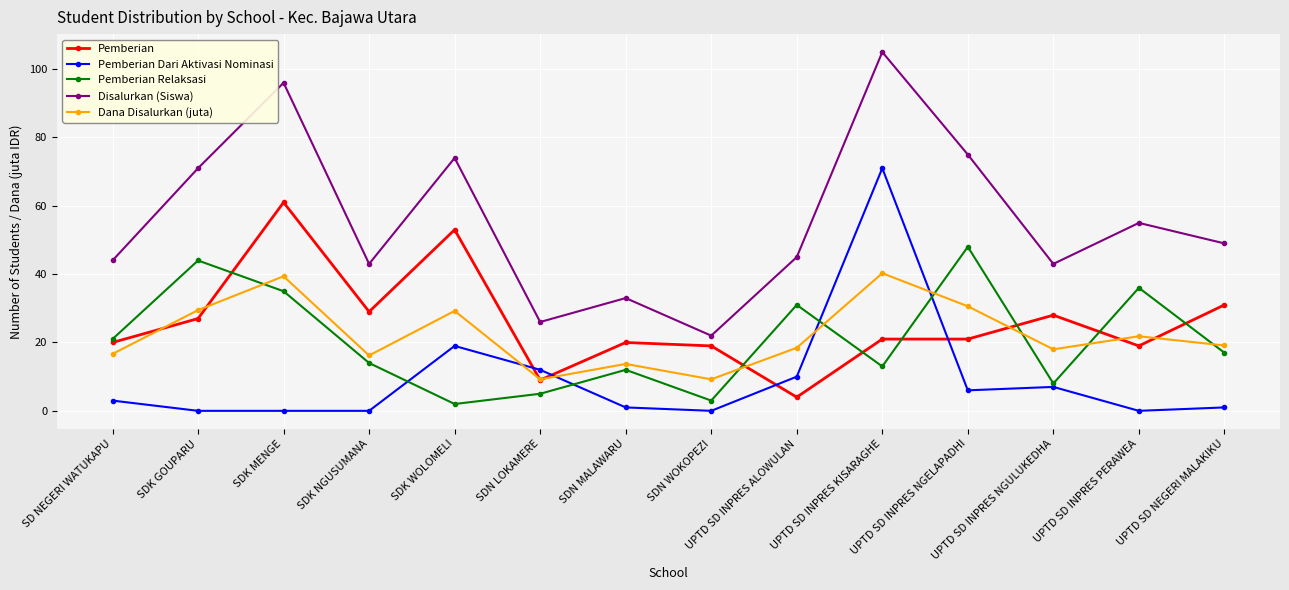

What is the total value across all series at UPTD SD NEGERI MALAKIKU?

117.1